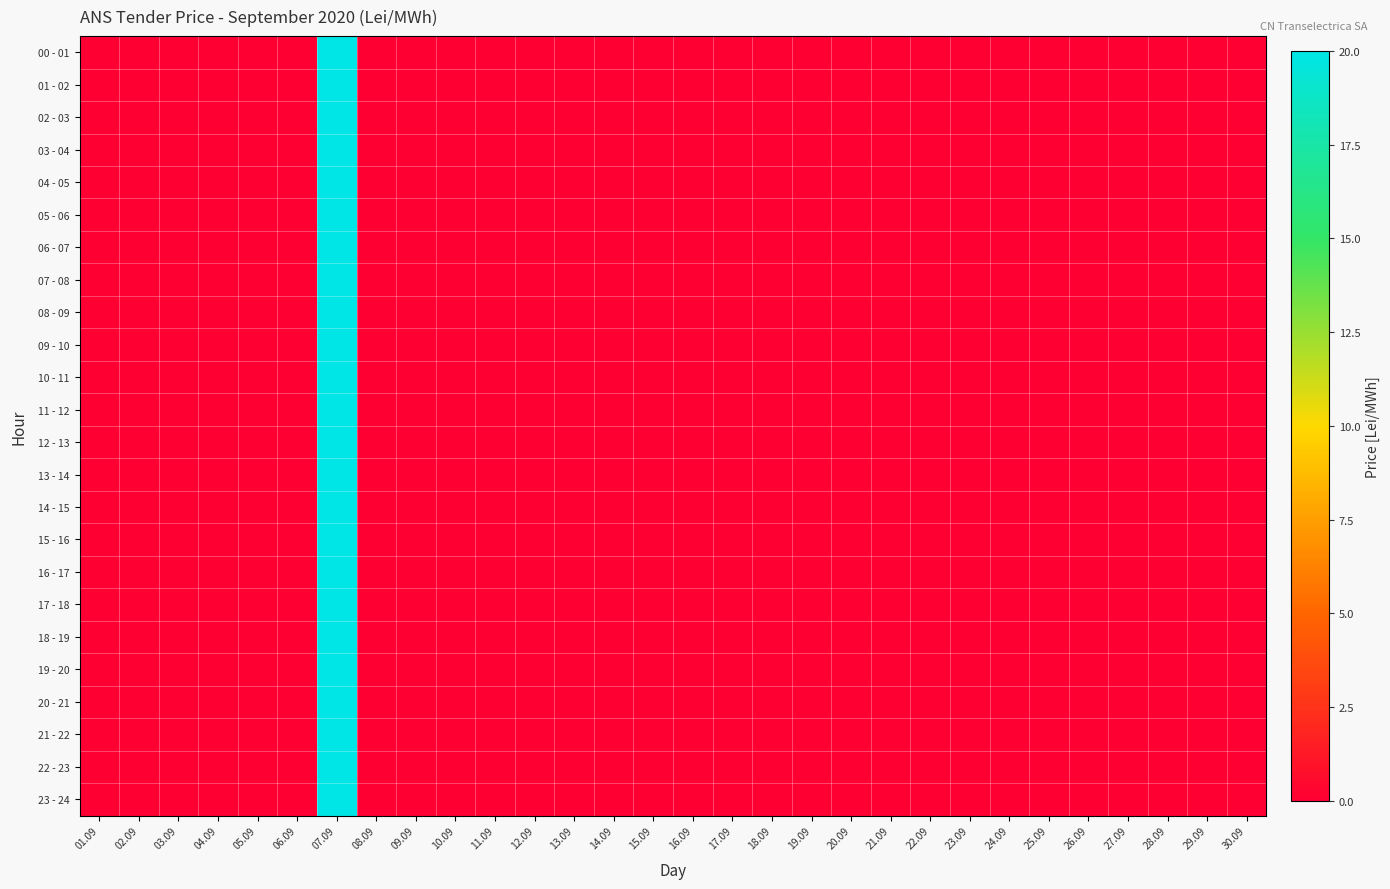

Reading left to right, transcribe all the data shown in this chart.

00 - 01: 01.09=0	02.09=0	03.09=0	04.09=0	05.09=0	06.09=0	07.09=20	08.09=0	09.09=0	10.09=0	11.09=0	12.09=0	13.09=0	14.09=0	15.09=0	16.09=0	17.09=0	18.09=0	19.09=0	20.09=0	21.09=0	22.09=0	23.09=0	24.09=0	25.09=0	26.09=0	27.09=0	28.09=0	29.09=0	30.09=0
01 - 02: 01.09=0	02.09=0	03.09=0	04.09=0	05.09=0	06.09=0	07.09=20	08.09=0	09.09=0	10.09=0	11.09=0	12.09=0	13.09=0	14.09=0	15.09=0	16.09=0	17.09=0	18.09=0	19.09=0	20.09=0	21.09=0	22.09=0	23.09=0	24.09=0	25.09=0	26.09=0	27.09=0	28.09=0	29.09=0	30.09=0
02 - 03: 01.09=0	02.09=0	03.09=0	04.09=0	05.09=0	06.09=0	07.09=20	08.09=0	09.09=0	10.09=0	11.09=0	12.09=0	13.09=0	14.09=0	15.09=0	16.09=0	17.09=0	18.09=0	19.09=0	20.09=0	21.09=0	22.09=0	23.09=0	24.09=0	25.09=0	26.09=0	27.09=0	28.09=0	29.09=0	30.09=0
03 - 04: 01.09=0	02.09=0	03.09=0	04.09=0	05.09=0	06.09=0	07.09=20	08.09=0	09.09=0	10.09=0	11.09=0	12.09=0	13.09=0	14.09=0	15.09=0	16.09=0	17.09=0	18.09=0	19.09=0	20.09=0	21.09=0	22.09=0	23.09=0	24.09=0	25.09=0	26.09=0	27.09=0	28.09=0	29.09=0	30.09=0
04 - 05: 01.09=0	02.09=0	03.09=0	04.09=0	05.09=0	06.09=0	07.09=20	08.09=0	09.09=0	10.09=0	11.09=0	12.09=0	13.09=0	14.09=0	15.09=0	16.09=0	17.09=0	18.09=0	19.09=0	20.09=0	21.09=0	22.09=0	23.09=0	24.09=0	25.09=0	26.09=0	27.09=0	28.09=0	29.09=0	30.09=0
05 - 06: 01.09=0	02.09=0	03.09=0	04.09=0	05.09=0	06.09=0	07.09=20	08.09=0	09.09=0	10.09=0	11.09=0	12.09=0	13.09=0	14.09=0	15.09=0	16.09=0	17.09=0	18.09=0	19.09=0	20.09=0	21.09=0	22.09=0	23.09=0	24.09=0	25.09=0	26.09=0	27.09=0	28.09=0	29.09=0	30.09=0
06 - 07: 01.09=0	02.09=0	03.09=0	04.09=0	05.09=0	06.09=0	07.09=20	08.09=0	09.09=0	10.09=0	11.09=0	12.09=0	13.09=0	14.09=0	15.09=0	16.09=0	17.09=0	18.09=0	19.09=0	20.09=0	21.09=0	22.09=0	23.09=0	24.09=0	25.09=0	26.09=0	27.09=0	28.09=0	29.09=0	30.09=0
07 - 08: 01.09=0	02.09=0	03.09=0	04.09=0	05.09=0	06.09=0	07.09=20	08.09=0	09.09=0	10.09=0	11.09=0	12.09=0	13.09=0	14.09=0	15.09=0	16.09=0	17.09=0	18.09=0	19.09=0	20.09=0	21.09=0	22.09=0	23.09=0	24.09=0	25.09=0	26.09=0	27.09=0	28.09=0	29.09=0	30.09=0
08 - 09: 01.09=0	02.09=0	03.09=0	04.09=0	05.09=0	06.09=0	07.09=20	08.09=0	09.09=0	10.09=0	11.09=0	12.09=0	13.09=0	14.09=0	15.09=0	16.09=0	17.09=0	18.09=0	19.09=0	20.09=0	21.09=0	22.09=0	23.09=0	24.09=0	25.09=0	26.09=0	27.09=0	28.09=0	29.09=0	30.09=0
09 - 10: 01.09=0	02.09=0	03.09=0	04.09=0	05.09=0	06.09=0	07.09=20	08.09=0	09.09=0	10.09=0	11.09=0	12.09=0	13.09=0	14.09=0	15.09=0	16.09=0	17.09=0	18.09=0	19.09=0	20.09=0	21.09=0	22.09=0	23.09=0	24.09=0	25.09=0	26.09=0	27.09=0	28.09=0	29.09=0	30.09=0
10 - 11: 01.09=0	02.09=0	03.09=0	04.09=0	05.09=0	06.09=0	07.09=20	08.09=0	09.09=0	10.09=0	11.09=0	12.09=0	13.09=0	14.09=0	15.09=0	16.09=0	17.09=0	18.09=0	19.09=0	20.09=0	21.09=0	22.09=0	23.09=0	24.09=0	25.09=0	26.09=0	27.09=0	28.09=0	29.09=0	30.09=0
11 - 12: 01.09=0	02.09=0	03.09=0	04.09=0	05.09=0	06.09=0	07.09=20	08.09=0	09.09=0	10.09=0	11.09=0	12.09=0	13.09=0	14.09=0	15.09=0	16.09=0	17.09=0	18.09=0	19.09=0	20.09=0	21.09=0	22.09=0	23.09=0	24.09=0	25.09=0	26.09=0	27.09=0	28.09=0	29.09=0	30.09=0
12 - 13: 01.09=0	02.09=0	03.09=0	04.09=0	05.09=0	06.09=0	07.09=20	08.09=0	09.09=0	10.09=0	11.09=0	12.09=0	13.09=0	14.09=0	15.09=0	16.09=0	17.09=0	18.09=0	19.09=0	20.09=0	21.09=0	22.09=0	23.09=0	24.09=0	25.09=0	26.09=0	27.09=0	28.09=0	29.09=0	30.09=0
13 - 14: 01.09=0	02.09=0	03.09=0	04.09=0	05.09=0	06.09=0	07.09=20	08.09=0	09.09=0	10.09=0	11.09=0	12.09=0	13.09=0	14.09=0	15.09=0	16.09=0	17.09=0	18.09=0	19.09=0	20.09=0	21.09=0	22.09=0	23.09=0	24.09=0	25.09=0	26.09=0	27.09=0	28.09=0	29.09=0	30.09=0
14 - 15: 01.09=0	02.09=0	03.09=0	04.09=0	05.09=0	06.09=0	07.09=20	08.09=0	09.09=0	10.09=0	11.09=0	12.09=0	13.09=0	14.09=0	15.09=0	16.09=0	17.09=0	18.09=0	19.09=0	20.09=0	21.09=0	22.09=0	23.09=0	24.09=0	25.09=0	26.09=0	27.09=0	28.09=0	29.09=0	30.09=0
15 - 16: 01.09=0	02.09=0	03.09=0	04.09=0	05.09=0	06.09=0	07.09=20	08.09=0	09.09=0	10.09=0	11.09=0	12.09=0	13.09=0	14.09=0	15.09=0	16.09=0	17.09=0	18.09=0	19.09=0	20.09=0	21.09=0	22.09=0	23.09=0	24.09=0	25.09=0	26.09=0	27.09=0	28.09=0	29.09=0	30.09=0
16 - 17: 01.09=0	02.09=0	03.09=0	04.09=0	05.09=0	06.09=0	07.09=20	08.09=0	09.09=0	10.09=0	11.09=0	12.09=0	13.09=0	14.09=0	15.09=0	16.09=0	17.09=0	18.09=0	19.09=0	20.09=0	21.09=0	22.09=0	23.09=0	24.09=0	25.09=0	26.09=0	27.09=0	28.09=0	29.09=0	30.09=0
17 - 18: 01.09=0	02.09=0	03.09=0	04.09=0	05.09=0	06.09=0	07.09=20	08.09=0	09.09=0	10.09=0	11.09=0	12.09=0	13.09=0	14.09=0	15.09=0	16.09=0	17.09=0	18.09=0	19.09=0	20.09=0	21.09=0	22.09=0	23.09=0	24.09=0	25.09=0	26.09=0	27.09=0	28.09=0	29.09=0	30.09=0
18 - 19: 01.09=0	02.09=0	03.09=0	04.09=0	05.09=0	06.09=0	07.09=20	08.09=0	09.09=0	10.09=0	11.09=0	12.09=0	13.09=0	14.09=0	15.09=0	16.09=0	17.09=0	18.09=0	19.09=0	20.09=0	21.09=0	22.09=0	23.09=0	24.09=0	25.09=0	26.09=0	27.09=0	28.09=0	29.09=0	30.09=0
19 - 20: 01.09=0	02.09=0	03.09=0	04.09=0	05.09=0	06.09=0	07.09=20	08.09=0	09.09=0	10.09=0	11.09=0	12.09=0	13.09=0	14.09=0	15.09=0	16.09=0	17.09=0	18.09=0	19.09=0	20.09=0	21.09=0	22.09=0	23.09=0	24.09=0	25.09=0	26.09=0	27.09=0	28.09=0	29.09=0	30.09=0
20 - 21: 01.09=0	02.09=0	03.09=0	04.09=0	05.09=0	06.09=0	07.09=20	08.09=0	09.09=0	10.09=0	11.09=0	12.09=0	13.09=0	14.09=0	15.09=0	16.09=0	17.09=0	18.09=0	19.09=0	20.09=0	21.09=0	22.09=0	23.09=0	24.09=0	25.09=0	26.09=0	27.09=0	28.09=0	29.09=0	30.09=0
21 - 22: 01.09=0	02.09=0	03.09=0	04.09=0	05.09=0	06.09=0	07.09=20	08.09=0	09.09=0	10.09=0	11.09=0	12.09=0	13.09=0	14.09=0	15.09=0	16.09=0	17.09=0	18.09=0	19.09=0	20.09=0	21.09=0	22.09=0	23.09=0	24.09=0	25.09=0	26.09=0	27.09=0	28.09=0	29.09=0	30.09=0
22 - 23: 01.09=0	02.09=0	03.09=0	04.09=0	05.09=0	06.09=0	07.09=20	08.09=0	09.09=0	10.09=0	11.09=0	12.09=0	13.09=0	14.09=0	15.09=0	16.09=0	17.09=0	18.09=0	19.09=0	20.09=0	21.09=0	22.09=0	23.09=0	24.09=0	25.09=0	26.09=0	27.09=0	28.09=0	29.09=0	30.09=0
23 - 24: 01.09=0	02.09=0	03.09=0	04.09=0	05.09=0	06.09=0	07.09=20	08.09=0	09.09=0	10.09=0	11.09=0	12.09=0	13.09=0	14.09=0	15.09=0	16.09=0	17.09=0	18.09=0	19.09=0	20.09=0	21.09=0	22.09=0	23.09=0	24.09=0	25.09=0	26.09=0	27.09=0	28.09=0	29.09=0	30.09=0